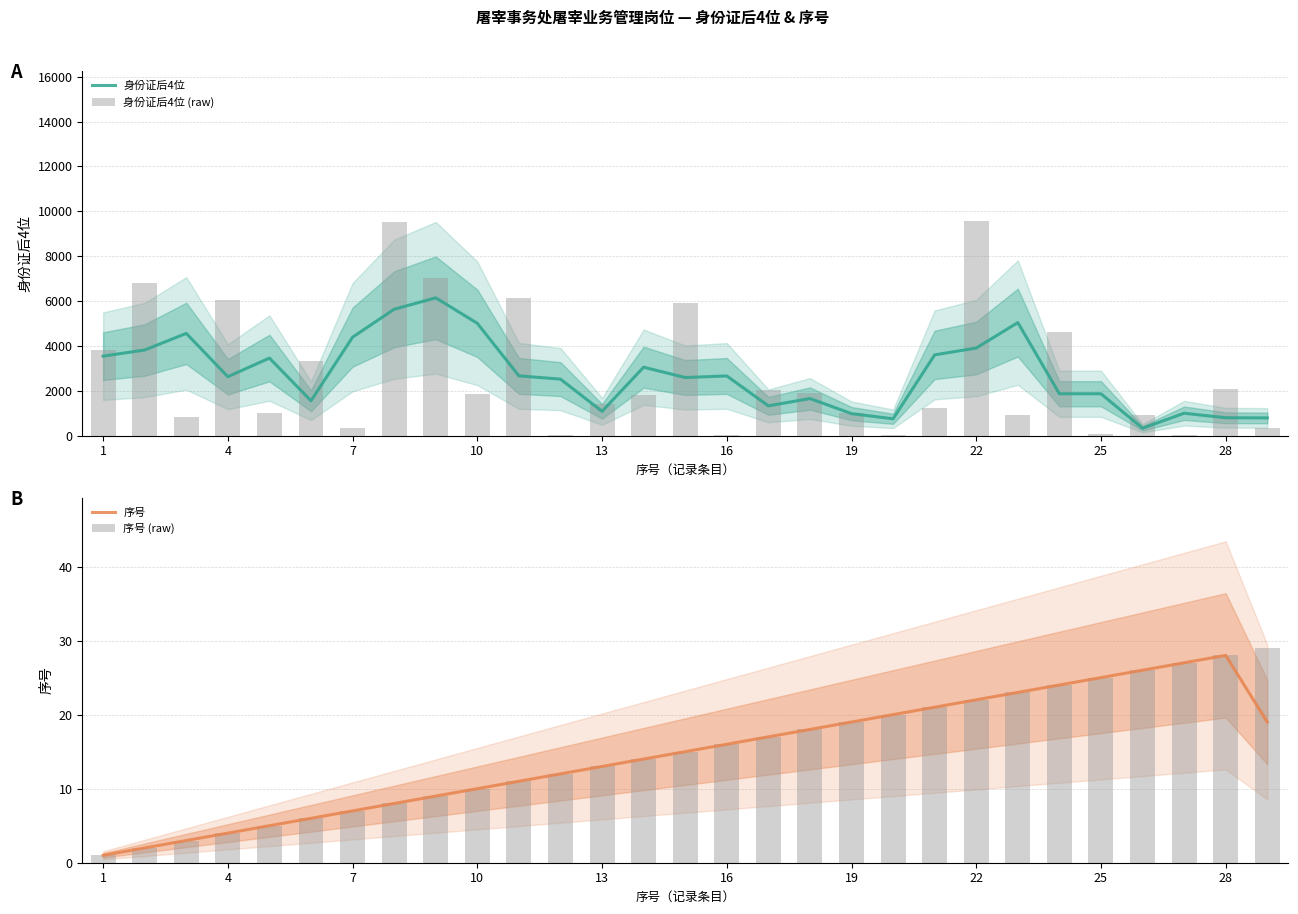

What is the value of the 序号 bar at the 7th from the left?

7.0